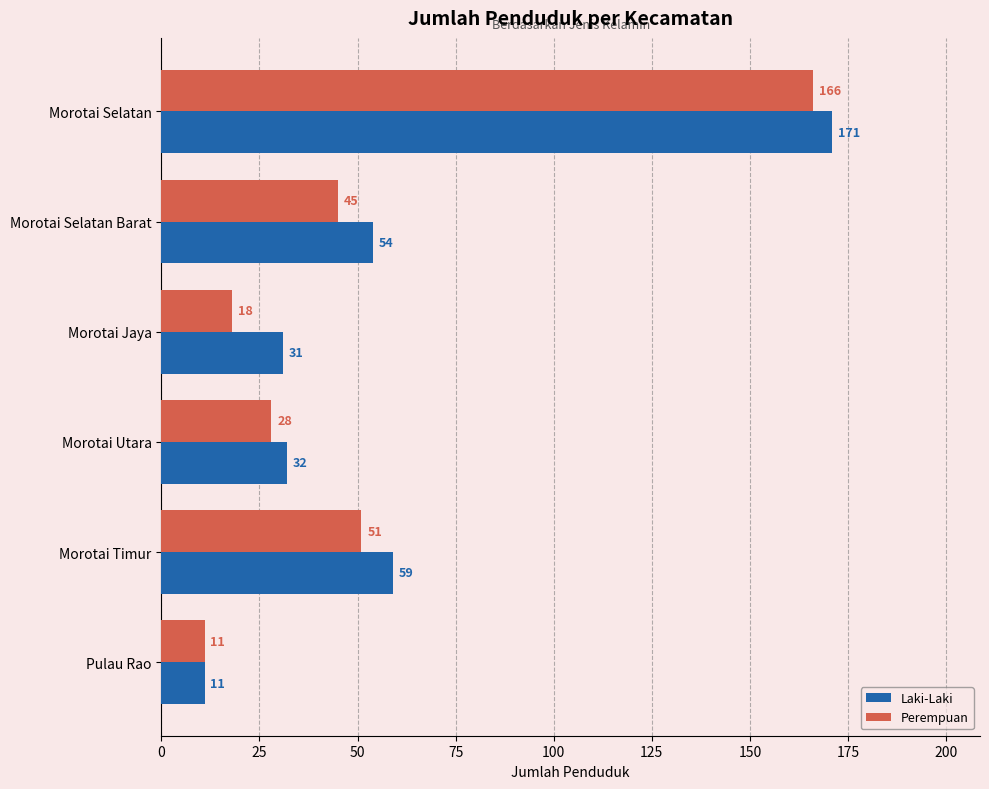

What is the sum of all Laki-Laki values?

358